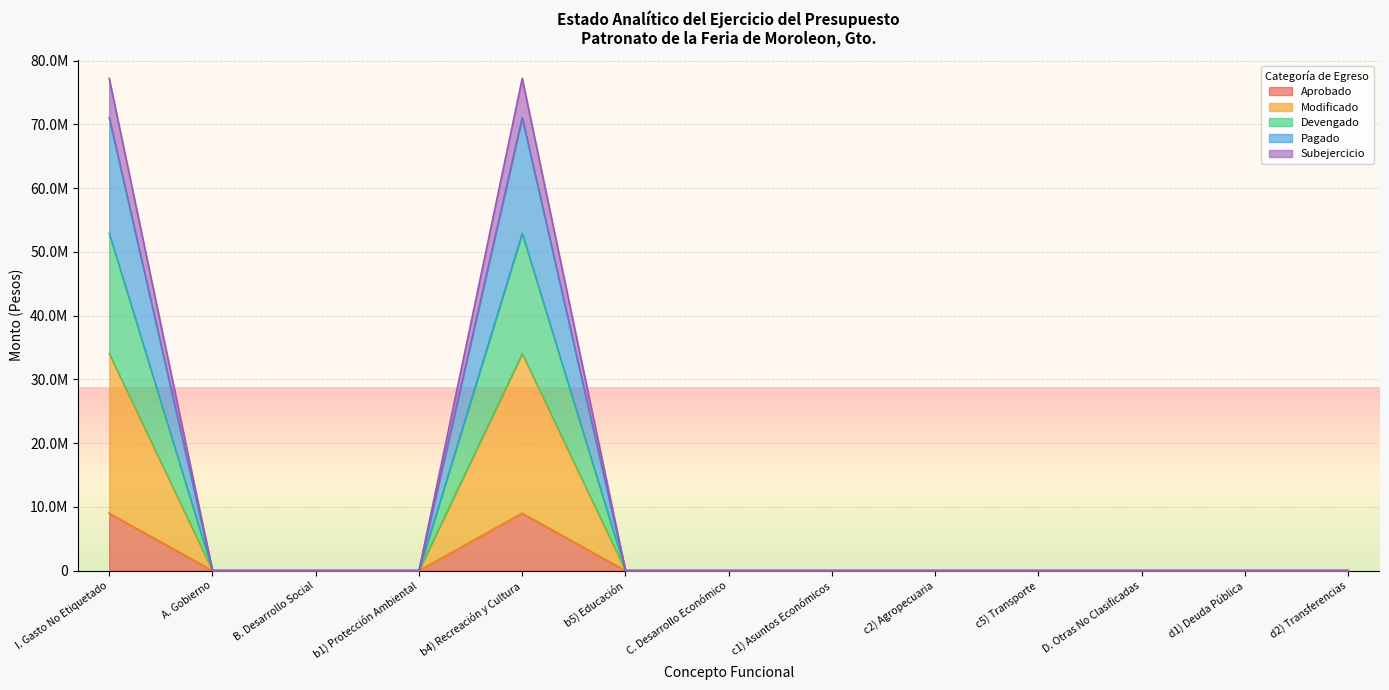

True or false: Devengado and Aprobado intersect in this chart.

False